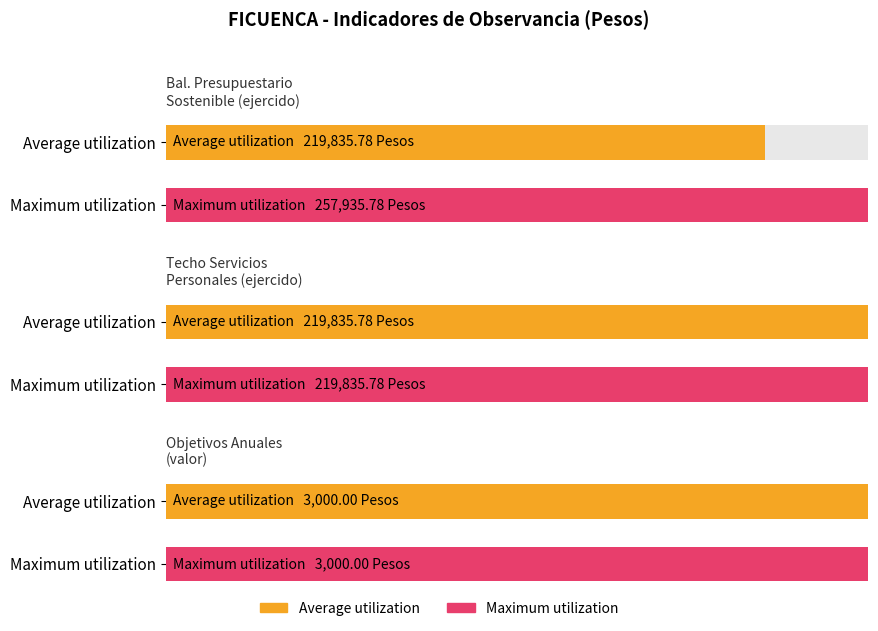

The Average utilization series shows 307164.9 at Techo para servicios personales (ejercido). True or false?

False